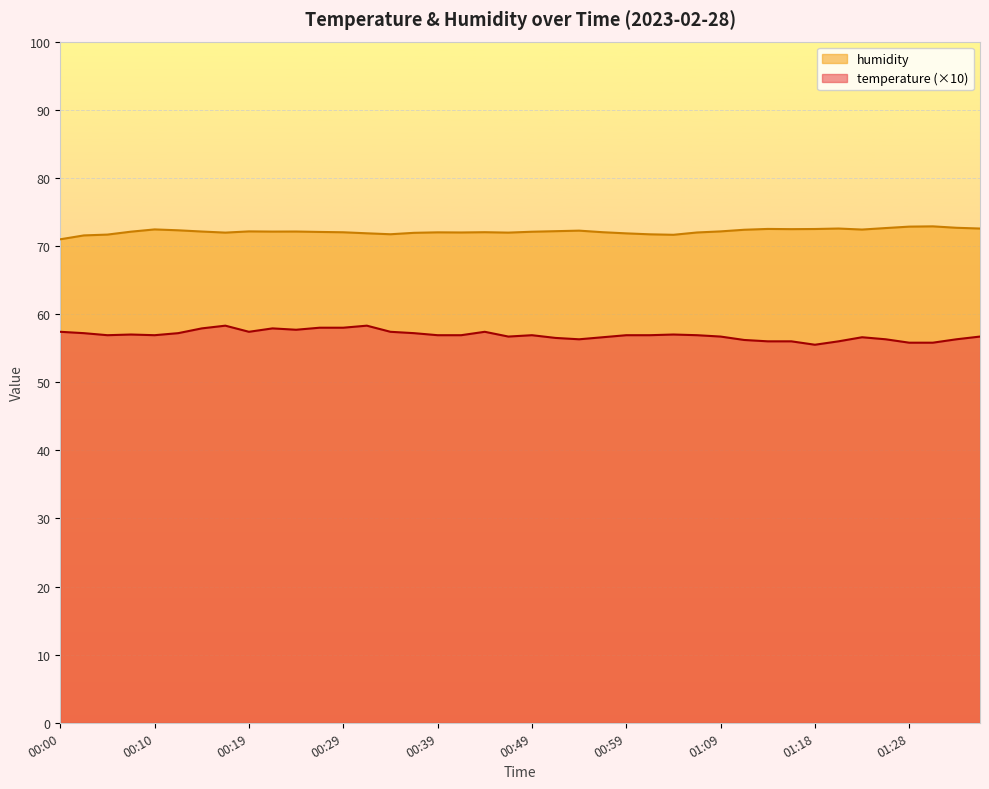

What is the lowest value of the temperature series?

55.5